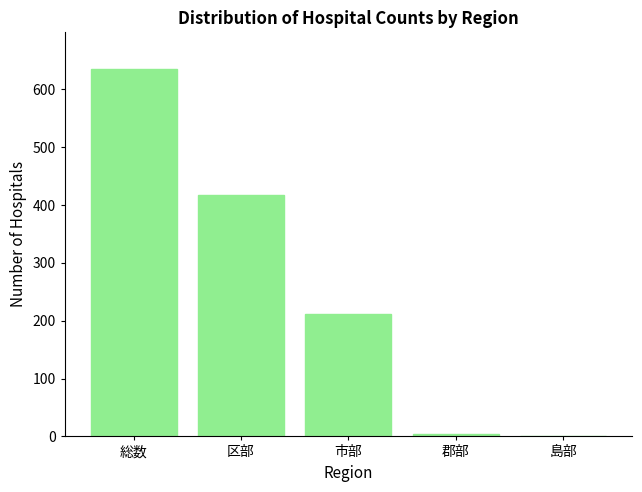

Where is the data nearest to the value 318?

区部